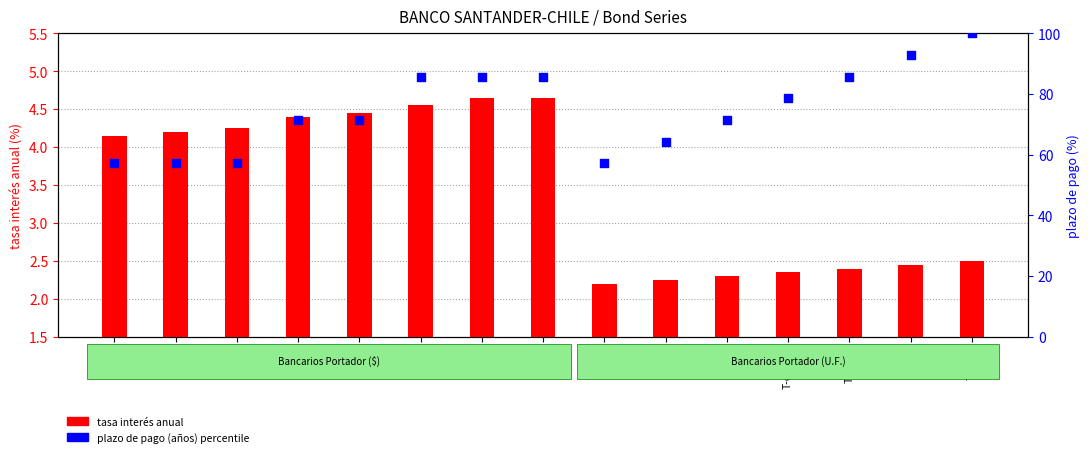

At how many categories does at least one series exceed 3?

15